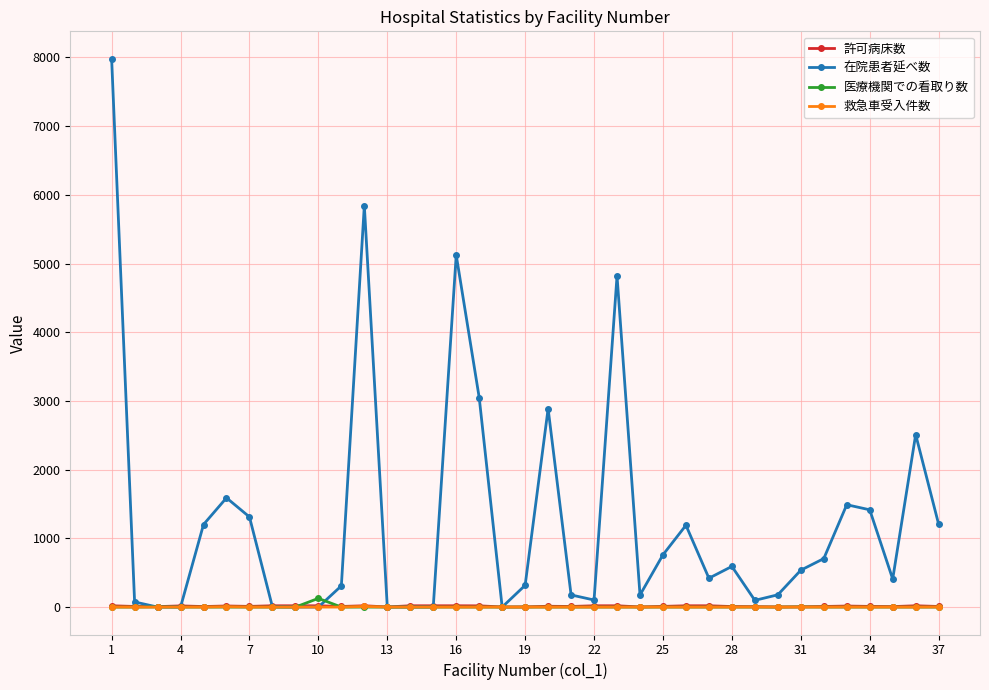

What is the sum of all 救急車受入件数 values?

18